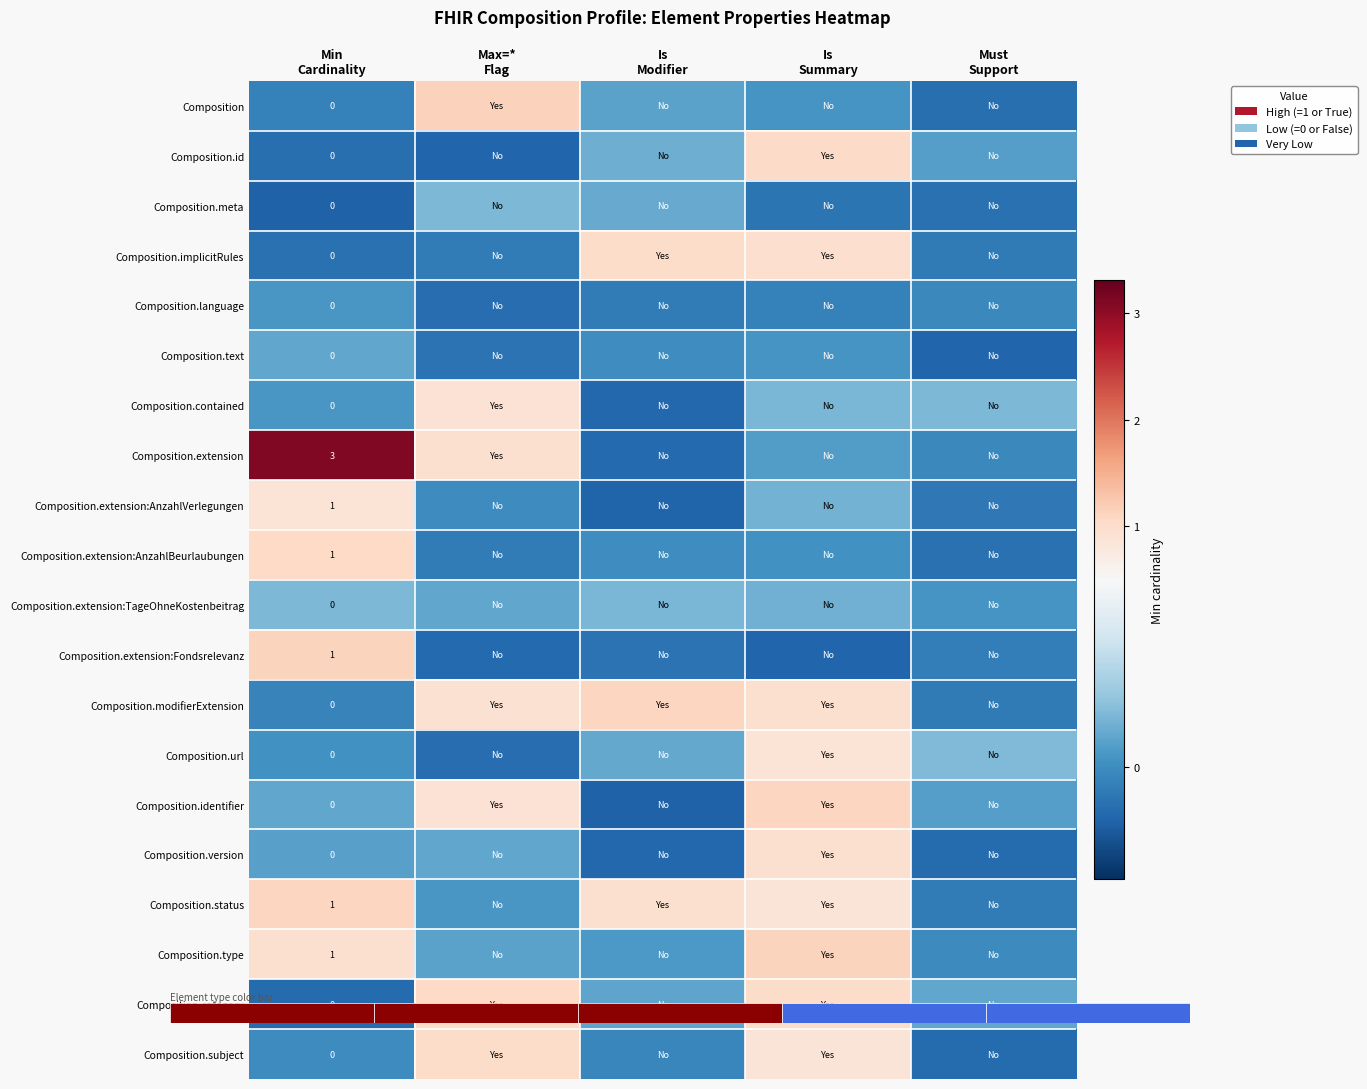

Is it true that Composition.meta equals 0.1 at Max=* Flag?

False